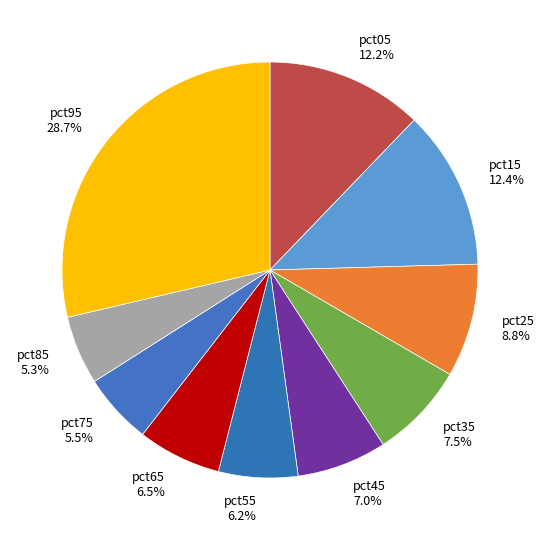

To the nearest percent, what percentage of the pie is pct85?

5%